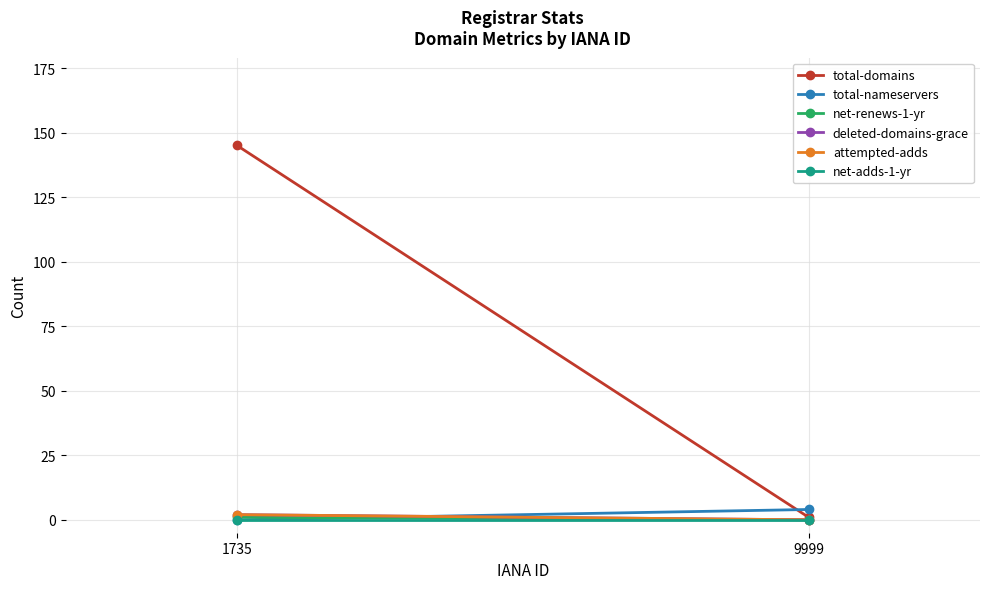

The total-domains series shows 145 at 1735. True or false?

True